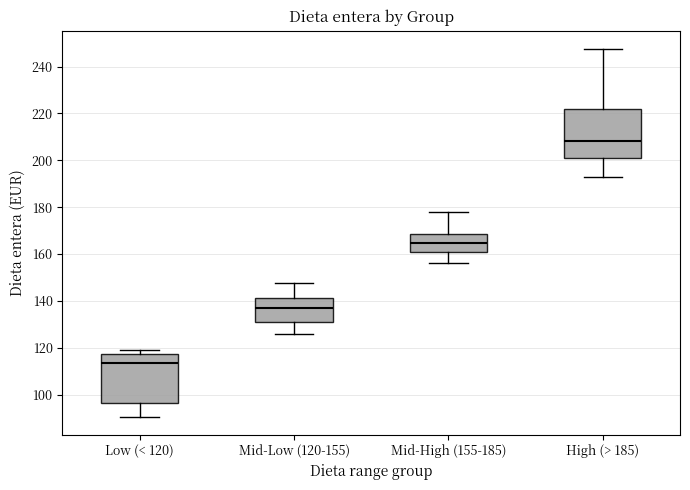

Where does the median line of the box for Mid-High (155-185) sit on the y-axis? The values are not printed on the chart, so give them approximately, as read against the axis.

164